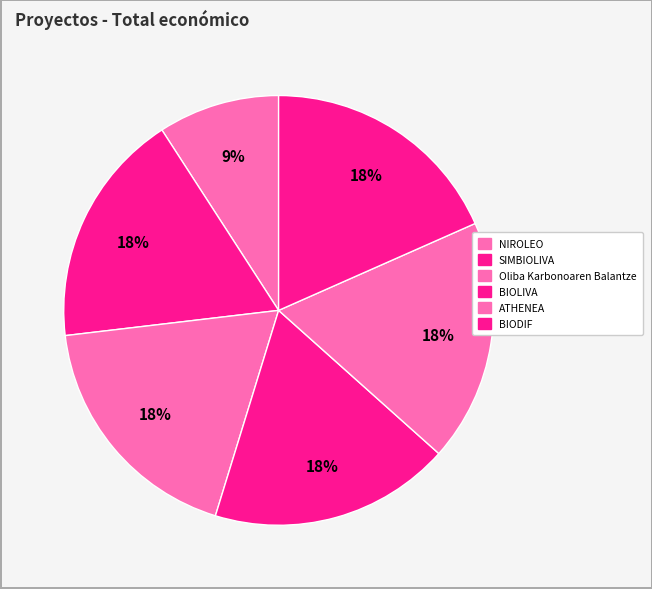

To the nearest percent, what is the average slice percentage?

17%